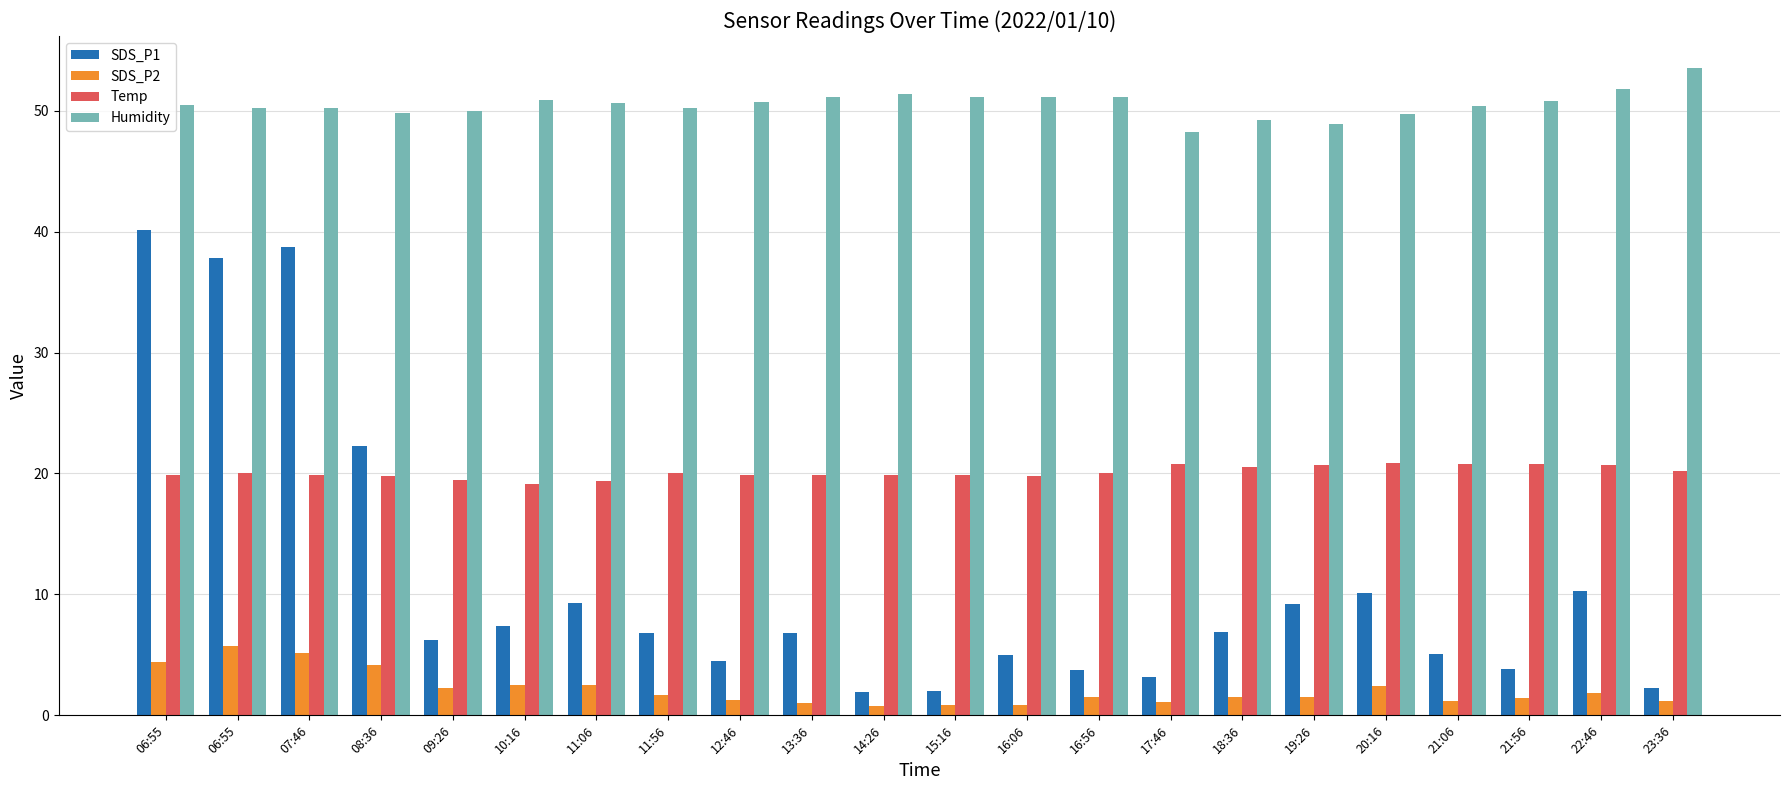

Is the value of SDS_P1 at 15:16 greater than the value of Temp at 21:56?

No